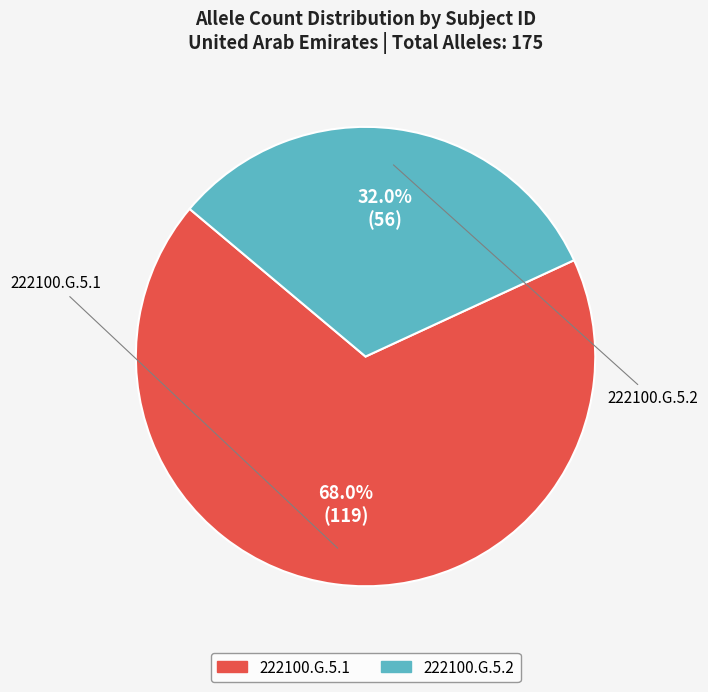

Is there any slice that represents more than half of the pie?

Yes